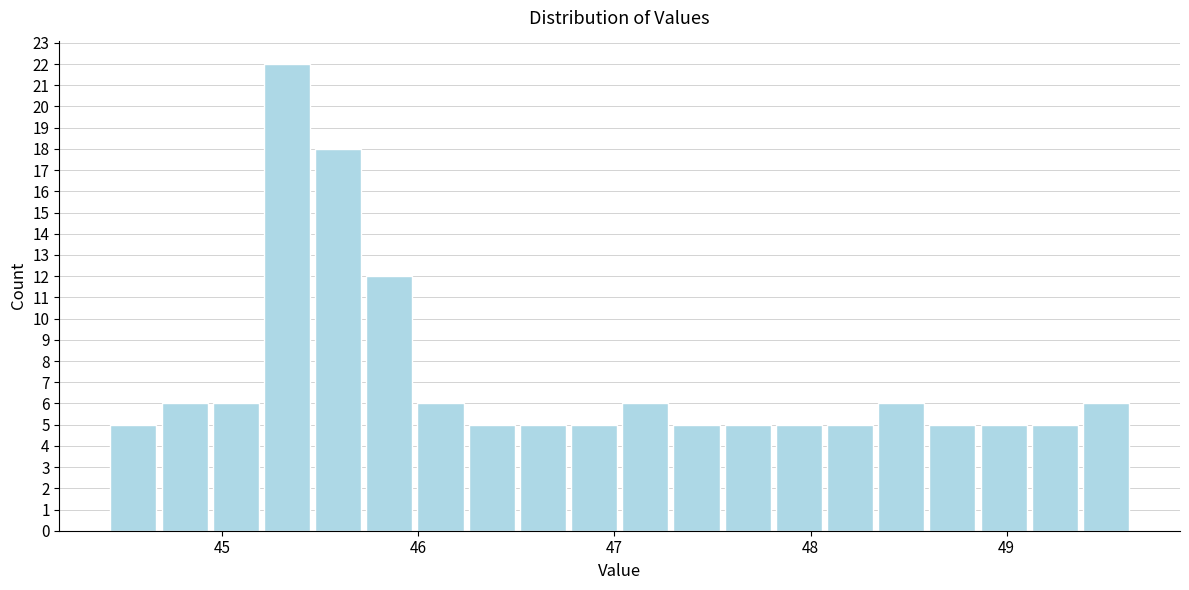

Around what value on the x-axis is the tallest bar? Give the approximate position of its centre, as read against the axis.

45.3